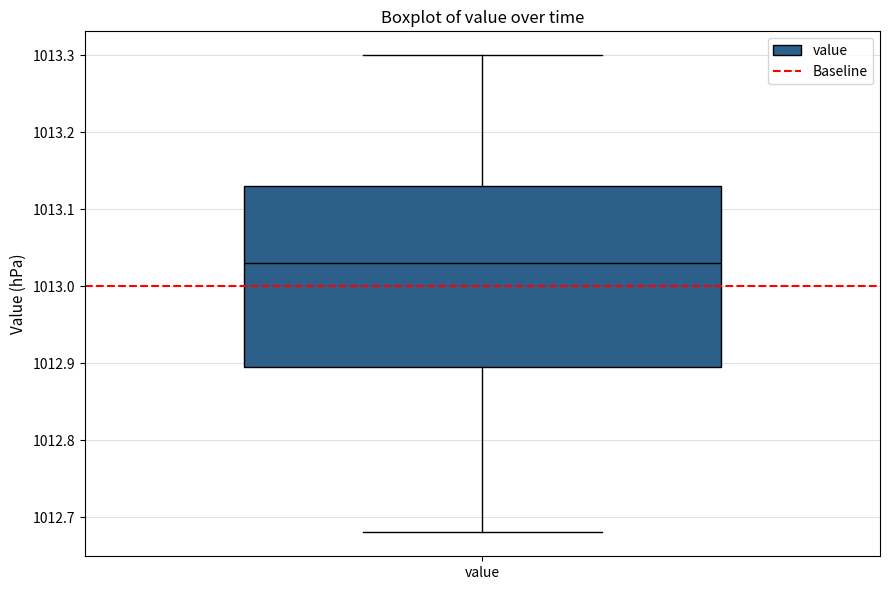

Where does the lower whisker of the box for value end on the y-axis? The values are not printed on the chart, so give them approximately, as read against the axis.

1012.68